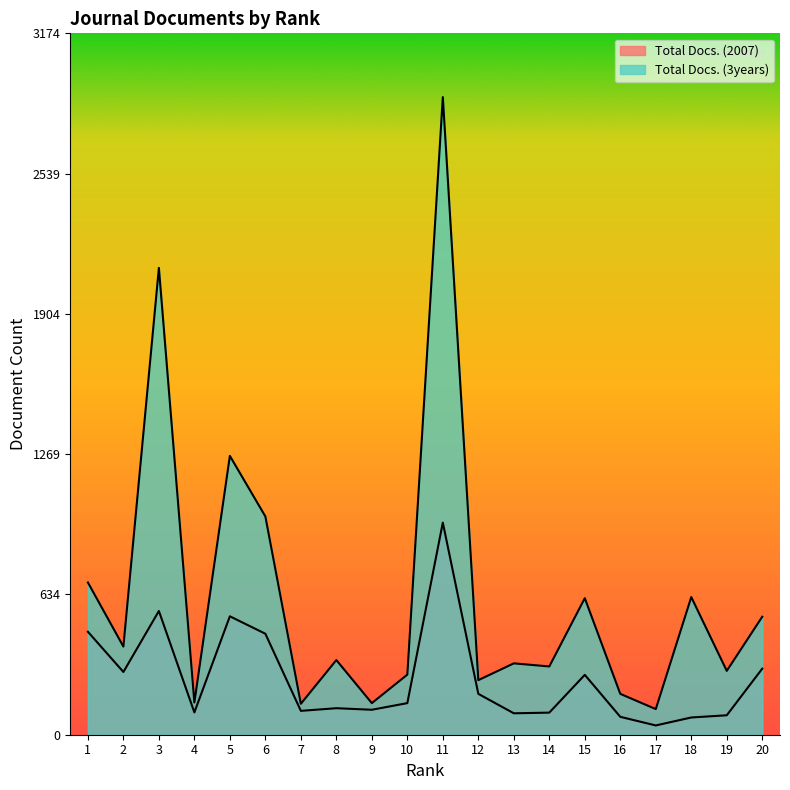

Which series has the widest spread of values?

Total Docs. (3years)